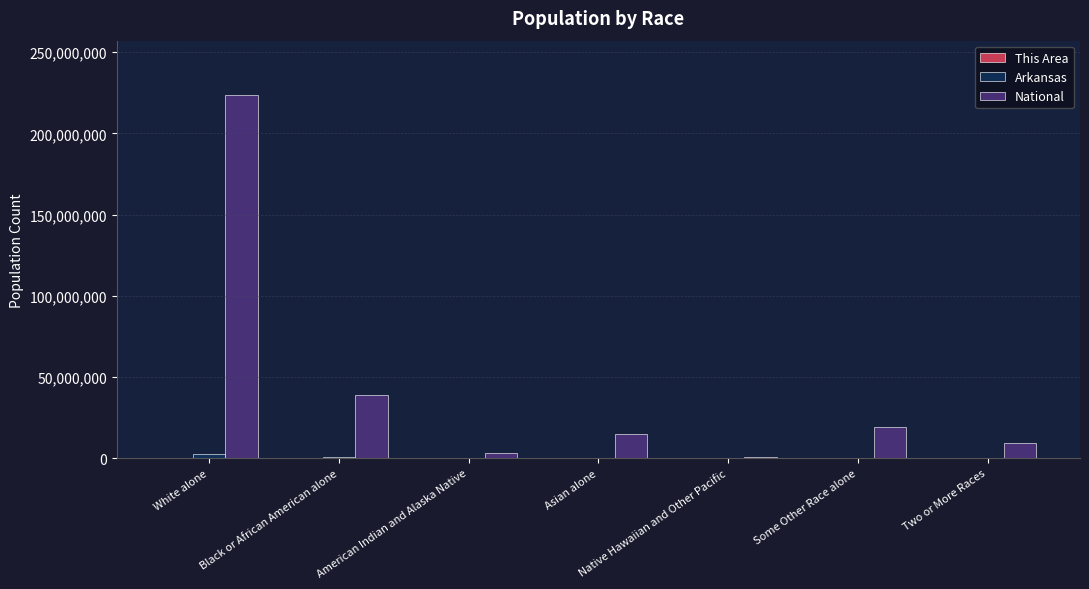

Is it true that National equals 19107368 at Some Other Race alone?

True